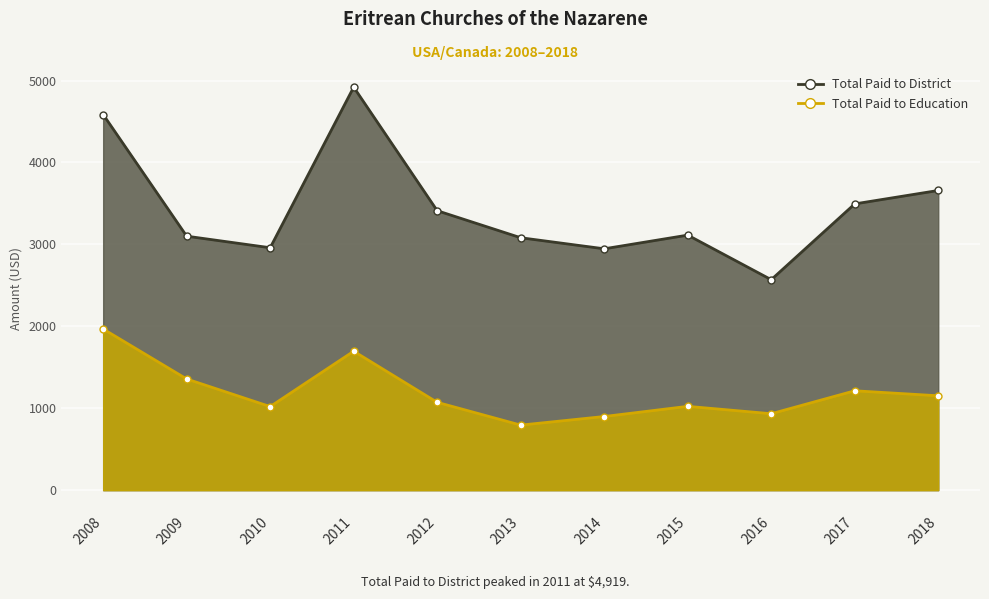

Reading left to right, extract all data points from this chart.

Total Paid to District: 4585	3100	2959	4919	3411	3081	2946	3113	2569	3494	3658
Total Paid to Education: 1967	1357	1020	1696	1072	794	899	1023	933	1213	1152